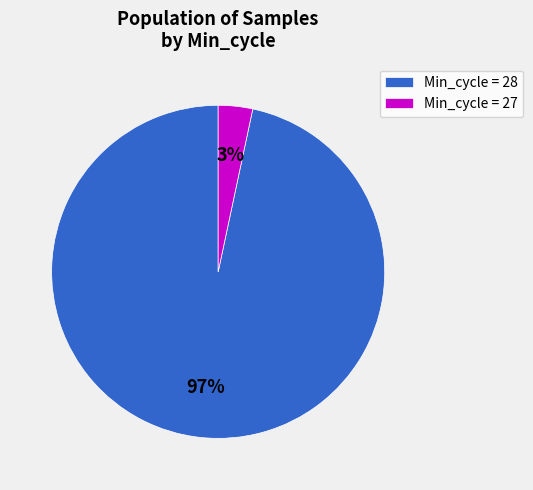

Is there any slice that represents more than half of the pie?

Yes